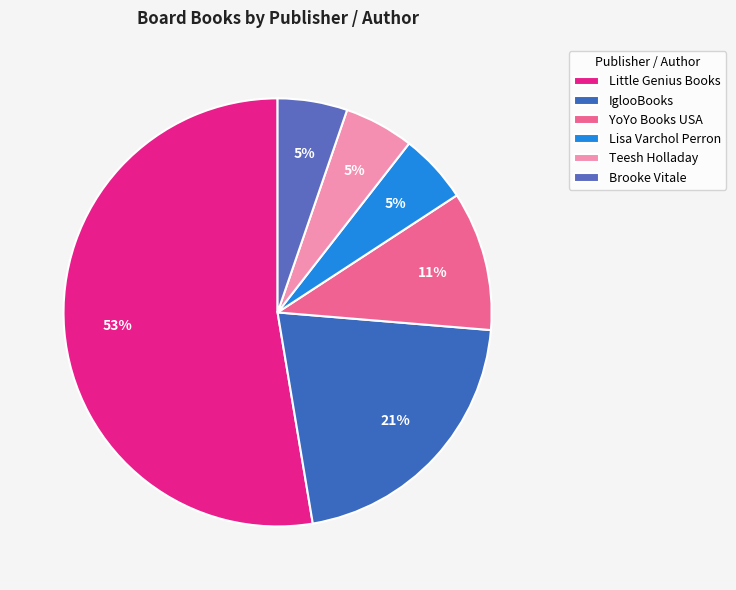

How many slices are in this pie chart?

6